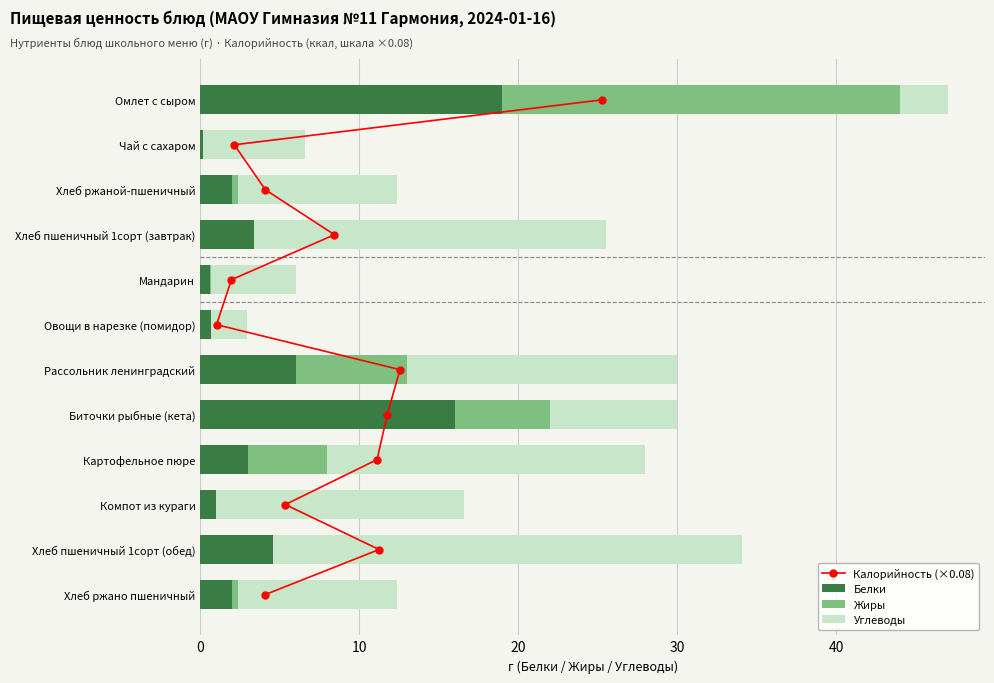

True or false: Белки has a value of 8.8 at Биточки рыбные (кета).

False